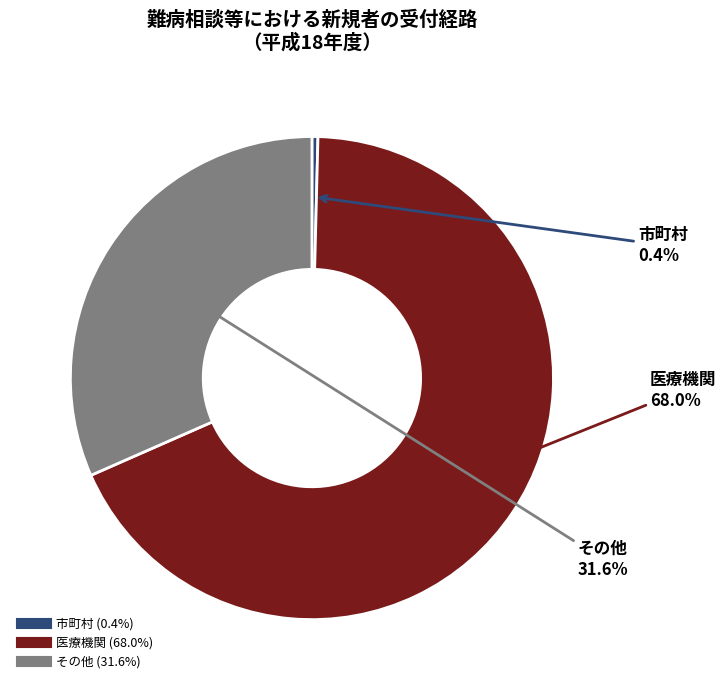

What is the smallest slice in the pie chart?

市町村